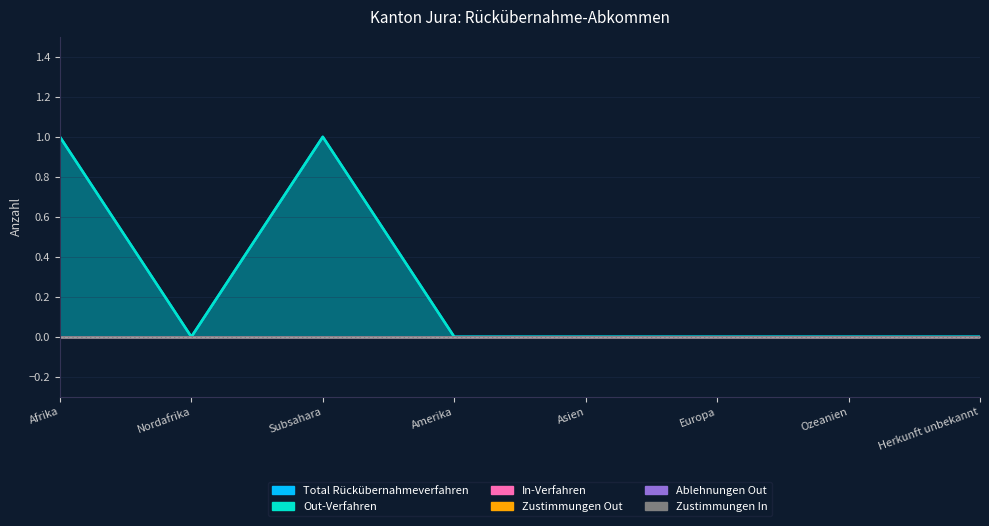

How many data points in Out-Verfahren are above 0?

2